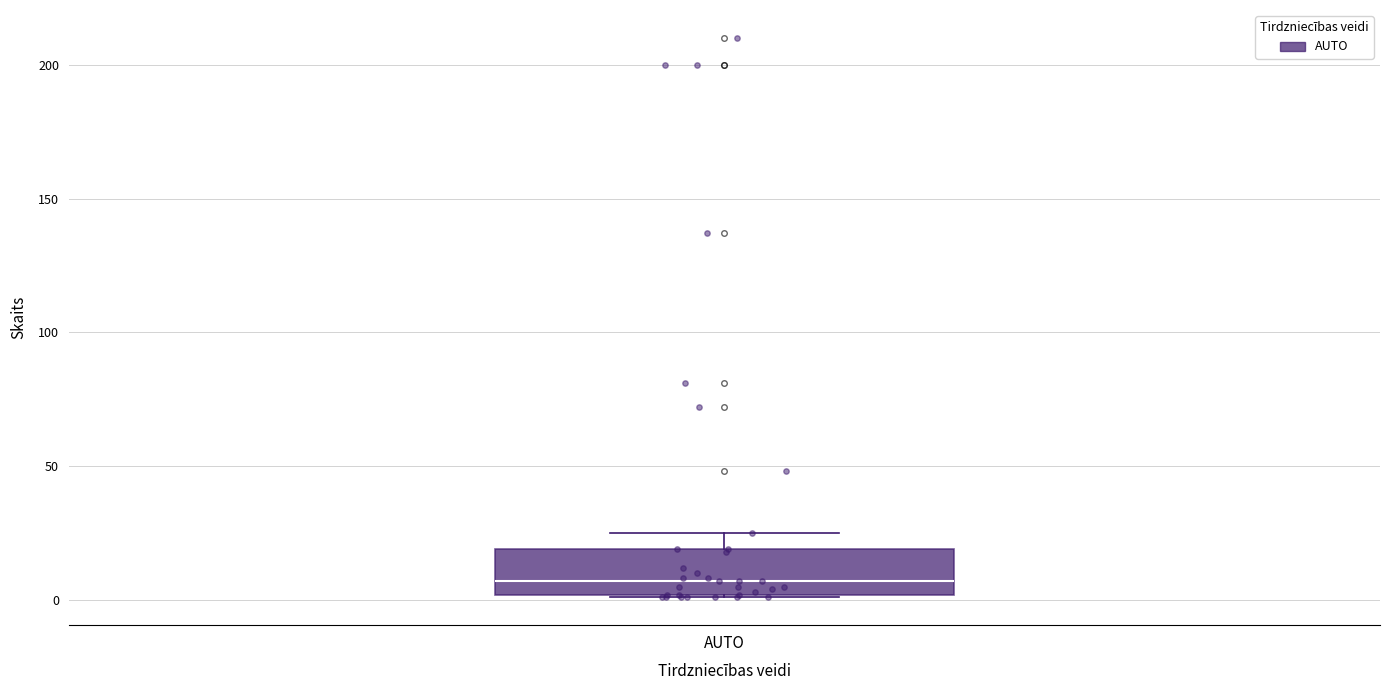

Transcribe this box plot: give where the median line is, the range the box spans, and where the two whiskers end, as read against the y-axis. The values are not printed on the chart, so give them approximately, as read against the axis.

median 5, box 0 to 20, whiskers 0 to 25